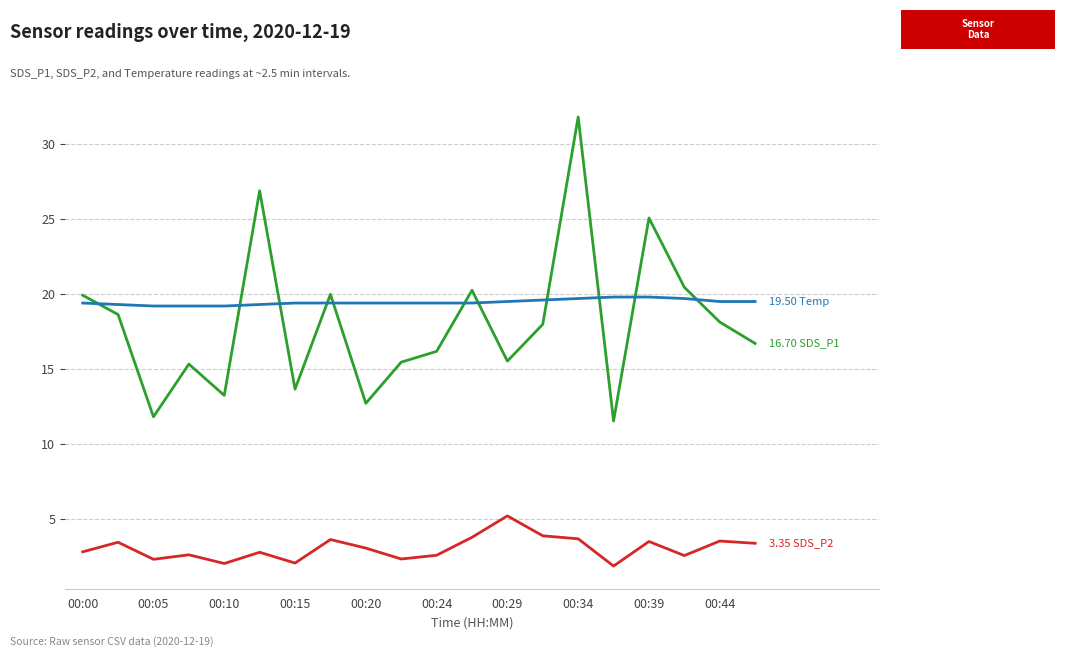

Does the chart display data point markers on the line(s)?

No